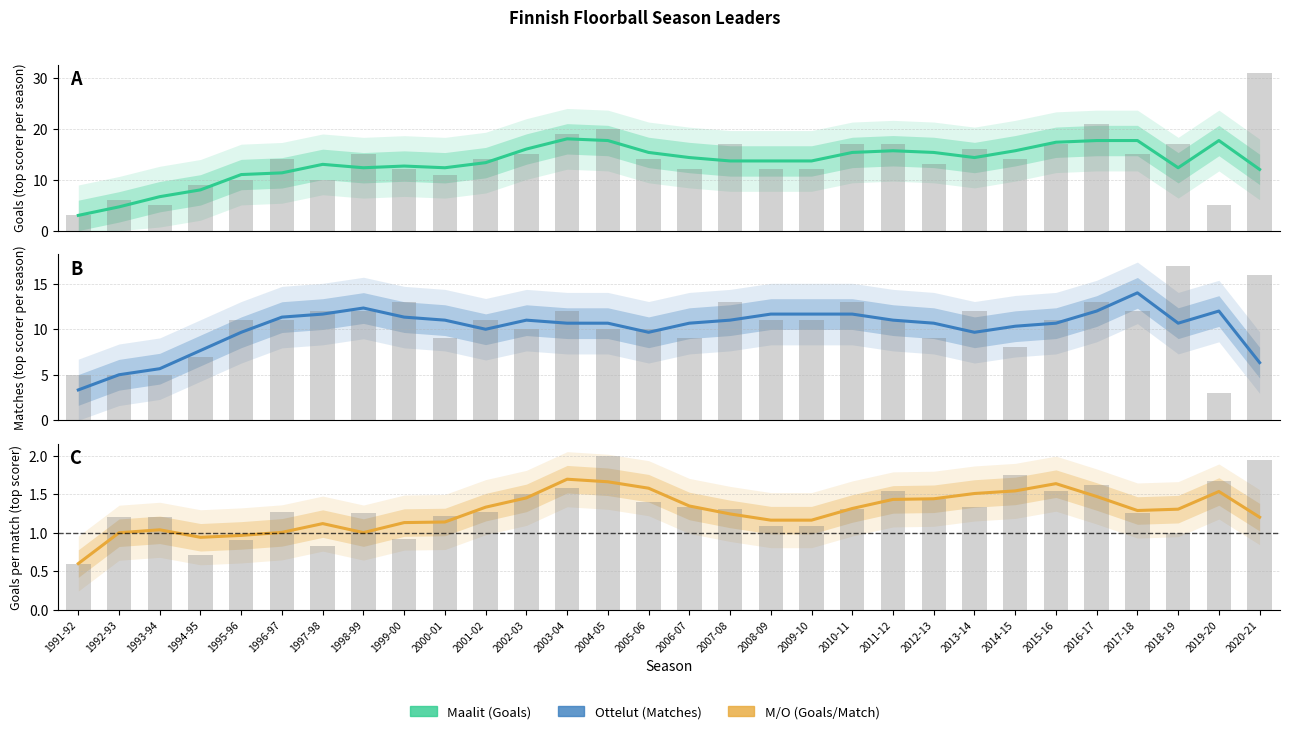

What is the sum of all Ottelut values?

305.0